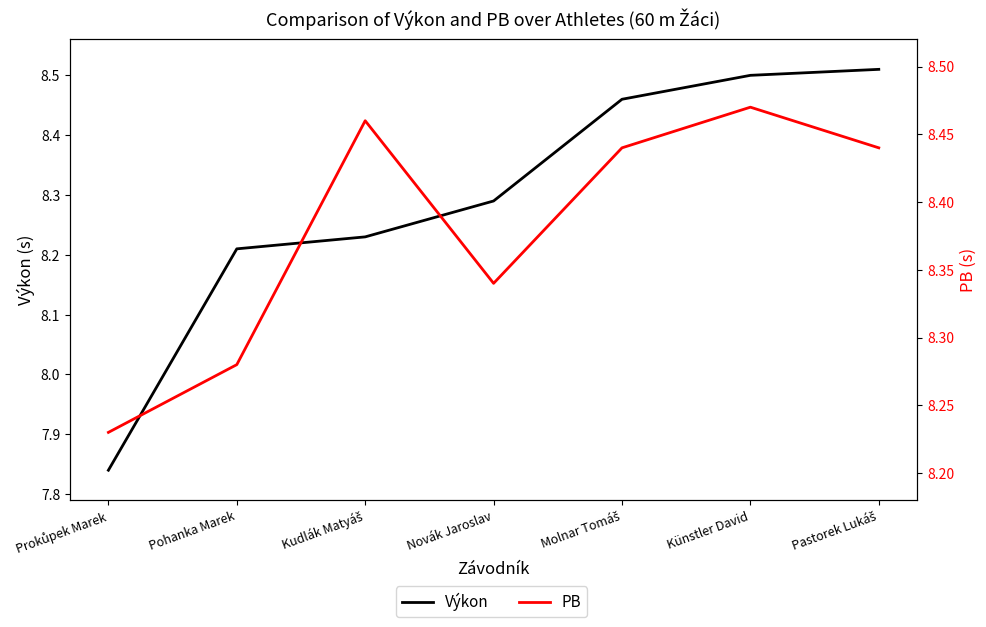

Does the chart display data point markers on the line(s)?

No